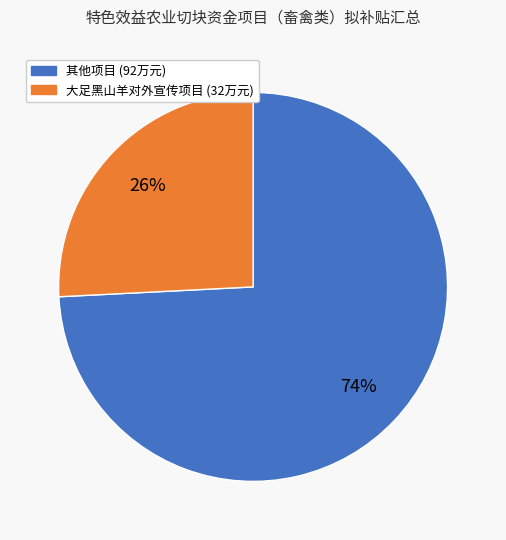

Is there any slice that represents more than half of the pie?

Yes